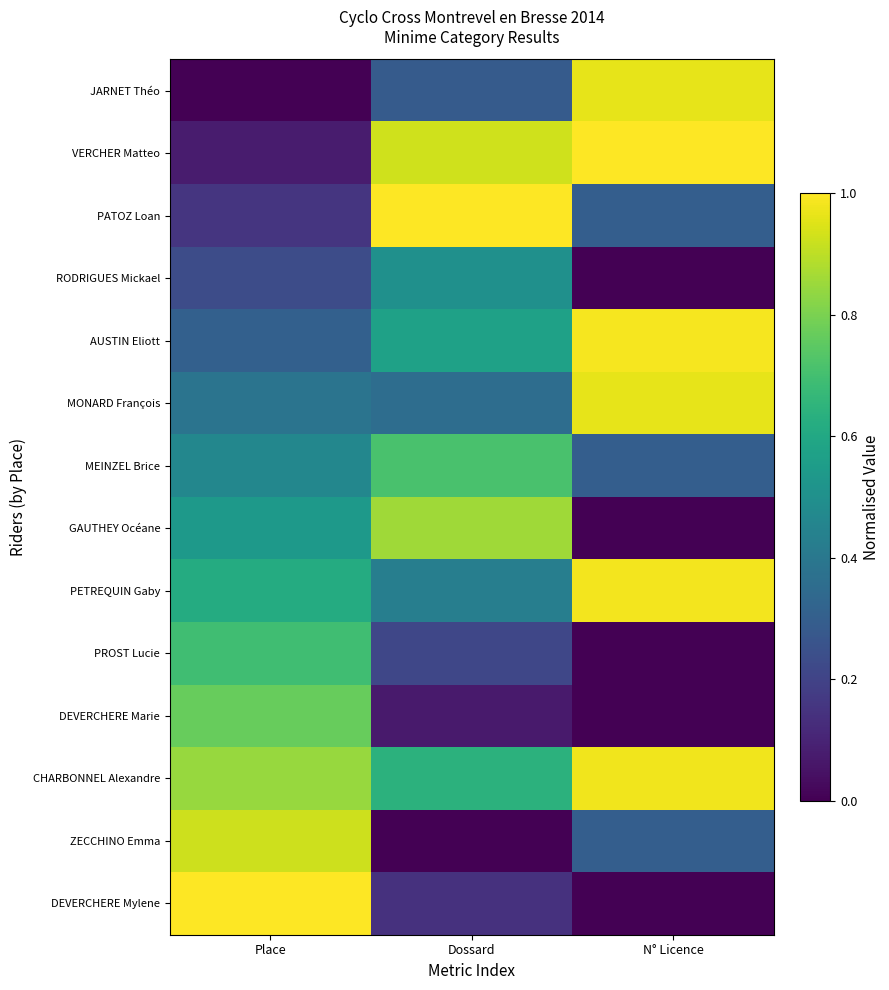

What is the total value across all series at Place?

7.0